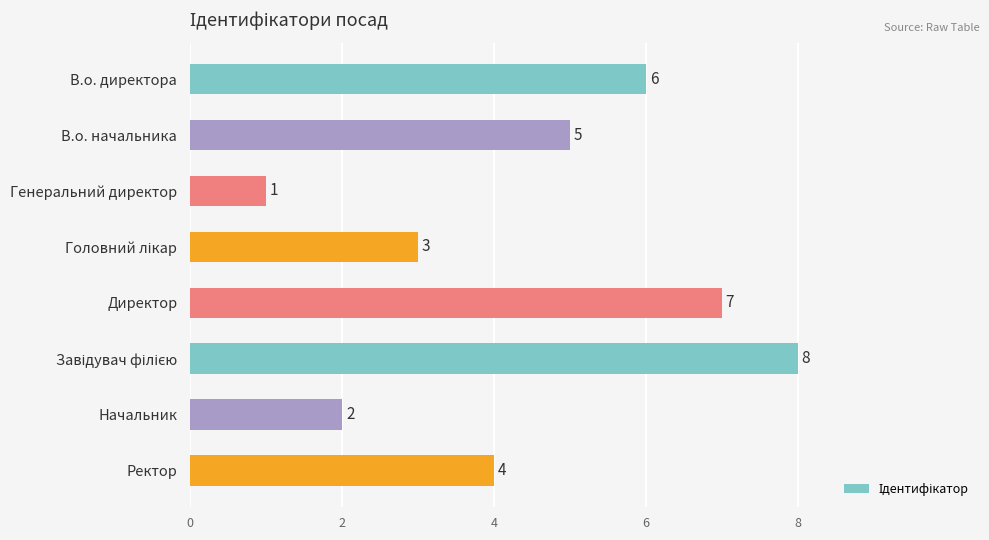

Which has a higher value, В.о. директора or Директор?

Директор